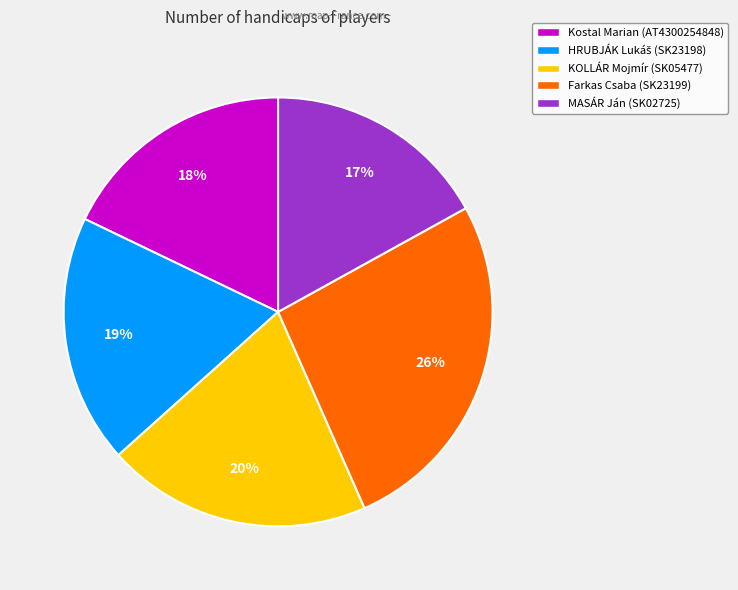

Which has a higher value, MASÁR Ján (SK02725) or KOLLÁR Mojmír (SK05477)?

KOLLÁR Mojmír (SK05477)